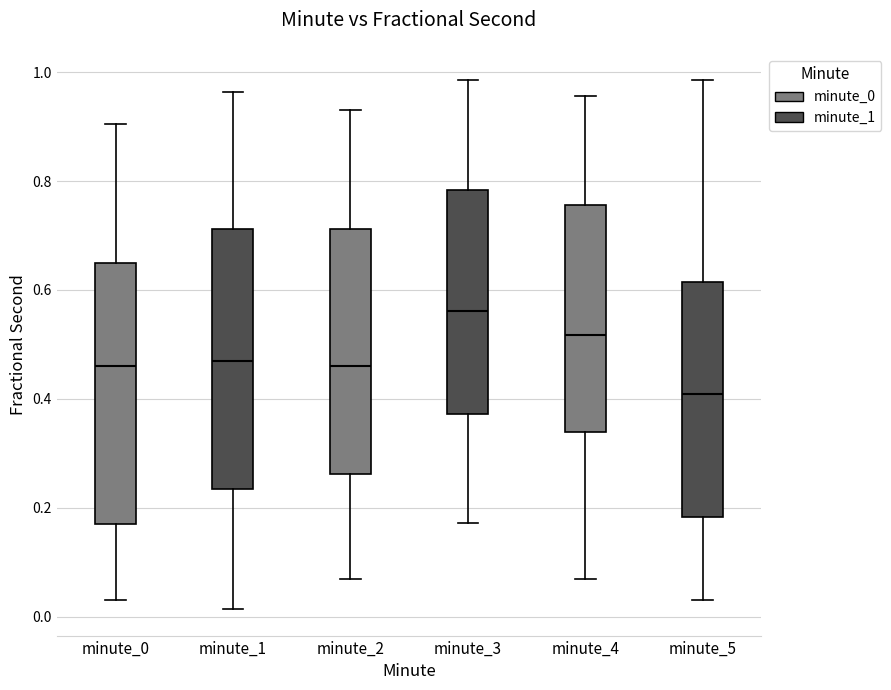

Which box has the highest median line?

minute_3